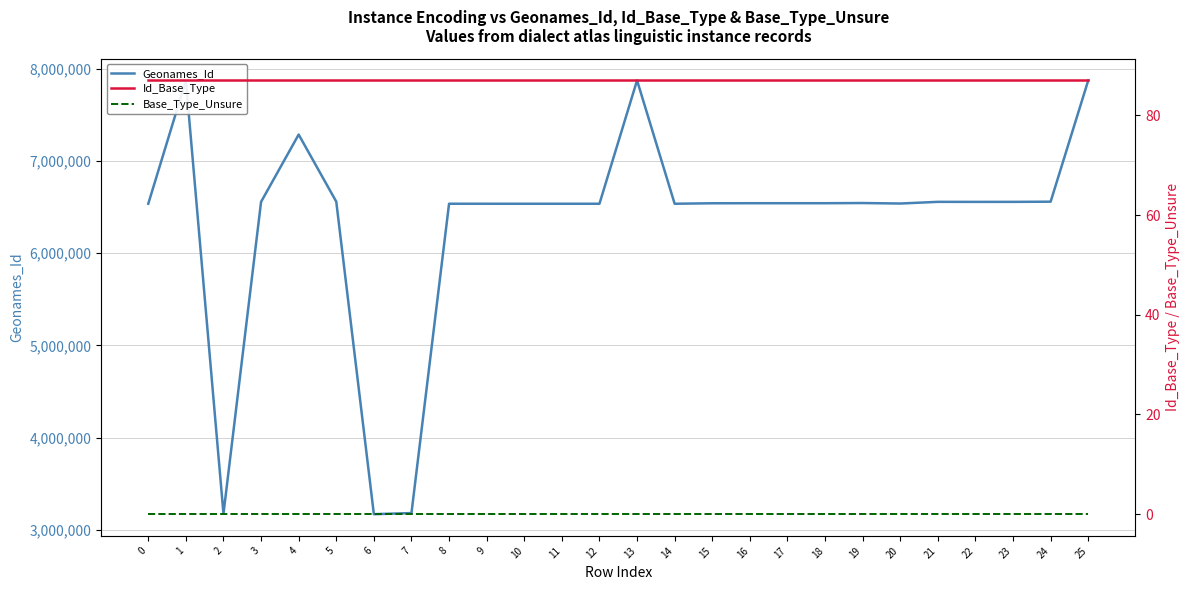

True or false: Base_Type_Unsure has a value of 0 at 3.

True